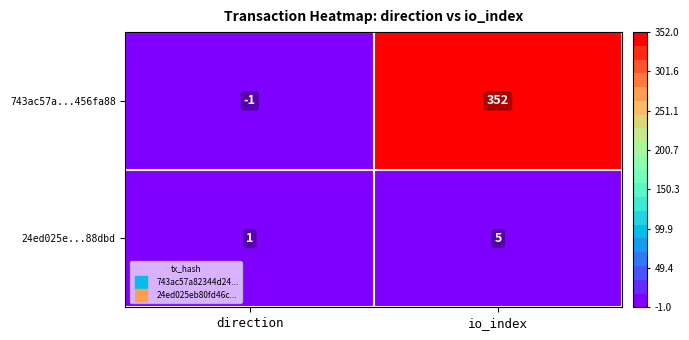

Which label corresponds to the largest value in the chart?

io_index